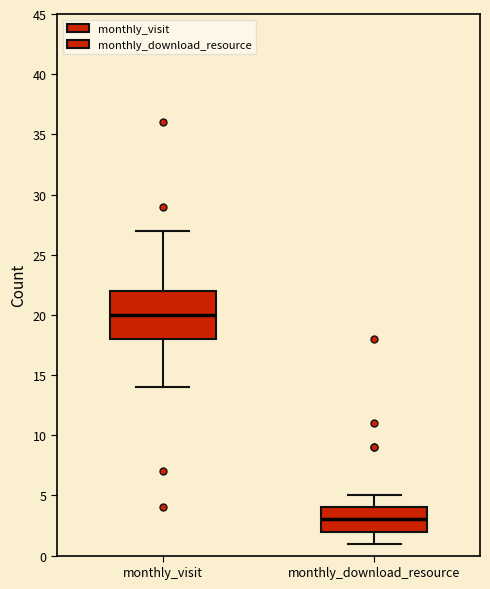

Reading left to right, read every box against the y-axis: the position of its median line, the range the box covers, and the ends of its whiskers. The values are not printed on the chart, so give them approximately, as read against the axis.

monthly_visit: median 20, box 18 to 22, whiskers 14 to 27
monthly_download_resource: median 3, box 2 to 4, whiskers 1 to 5